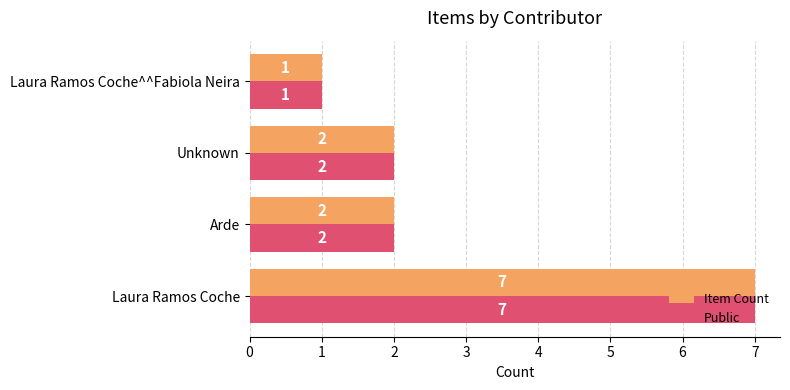

What is the total value across all series at Laura Ramos Coche?

14